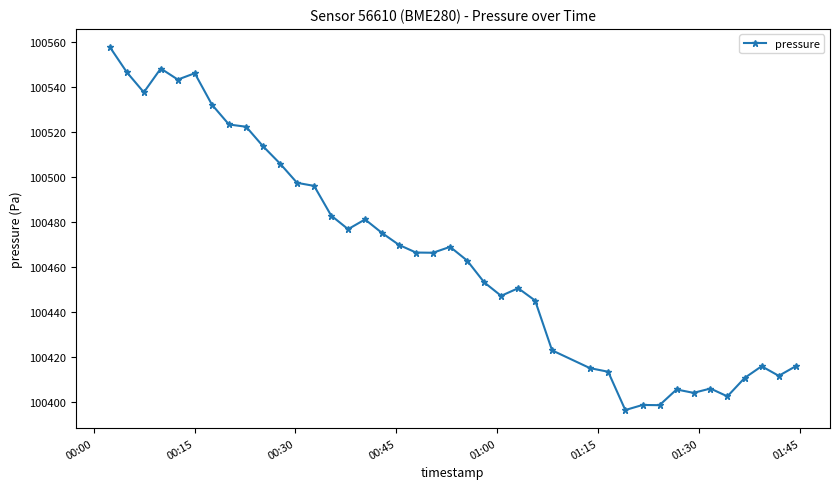

What is the difference between the maximum and minimum values?

161.1